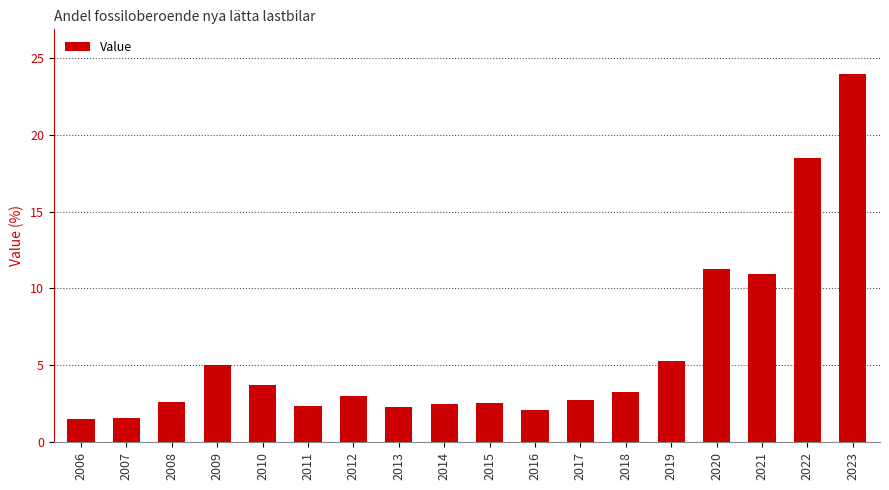

What is the maximum value shown in the chart?

24.0